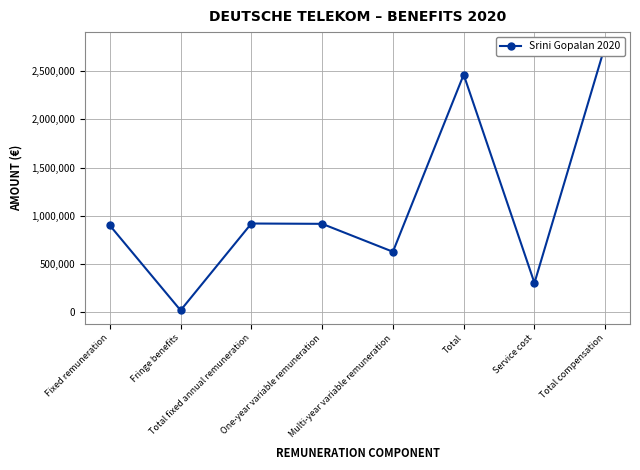

List the labels in order of value, largest first.

Total compensation, Total, Total fixed annual remuneration, One-year variable remuneration, Fixed remuneration, Multi-year variable remuneration, Service cost, Fringe benefits